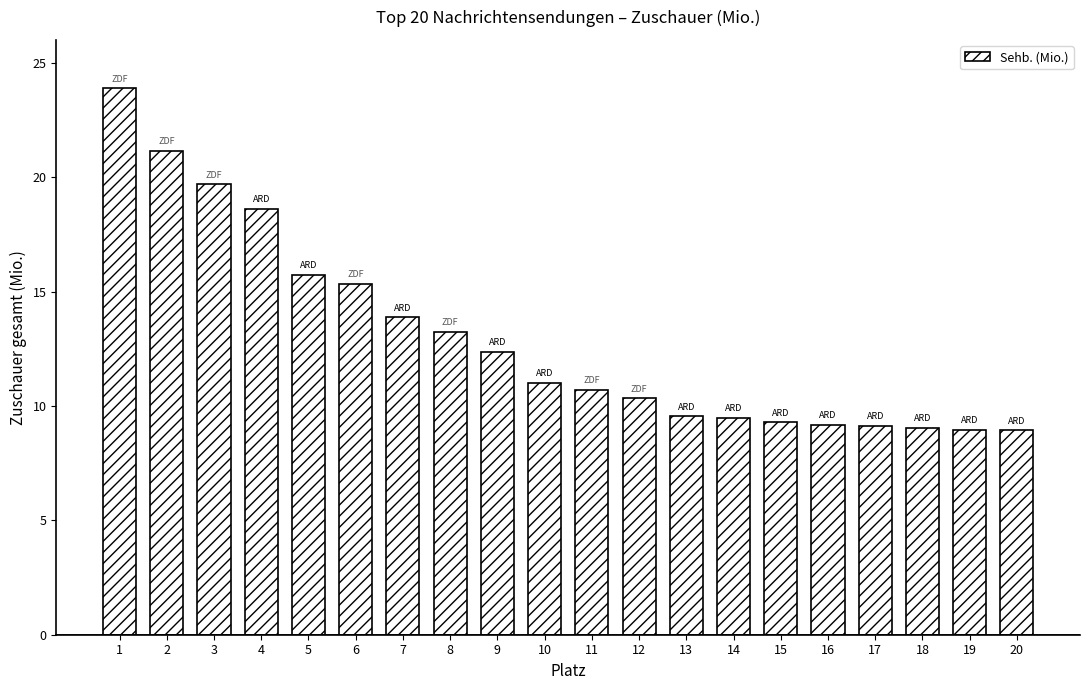

Which category has the highest value across all series?

1